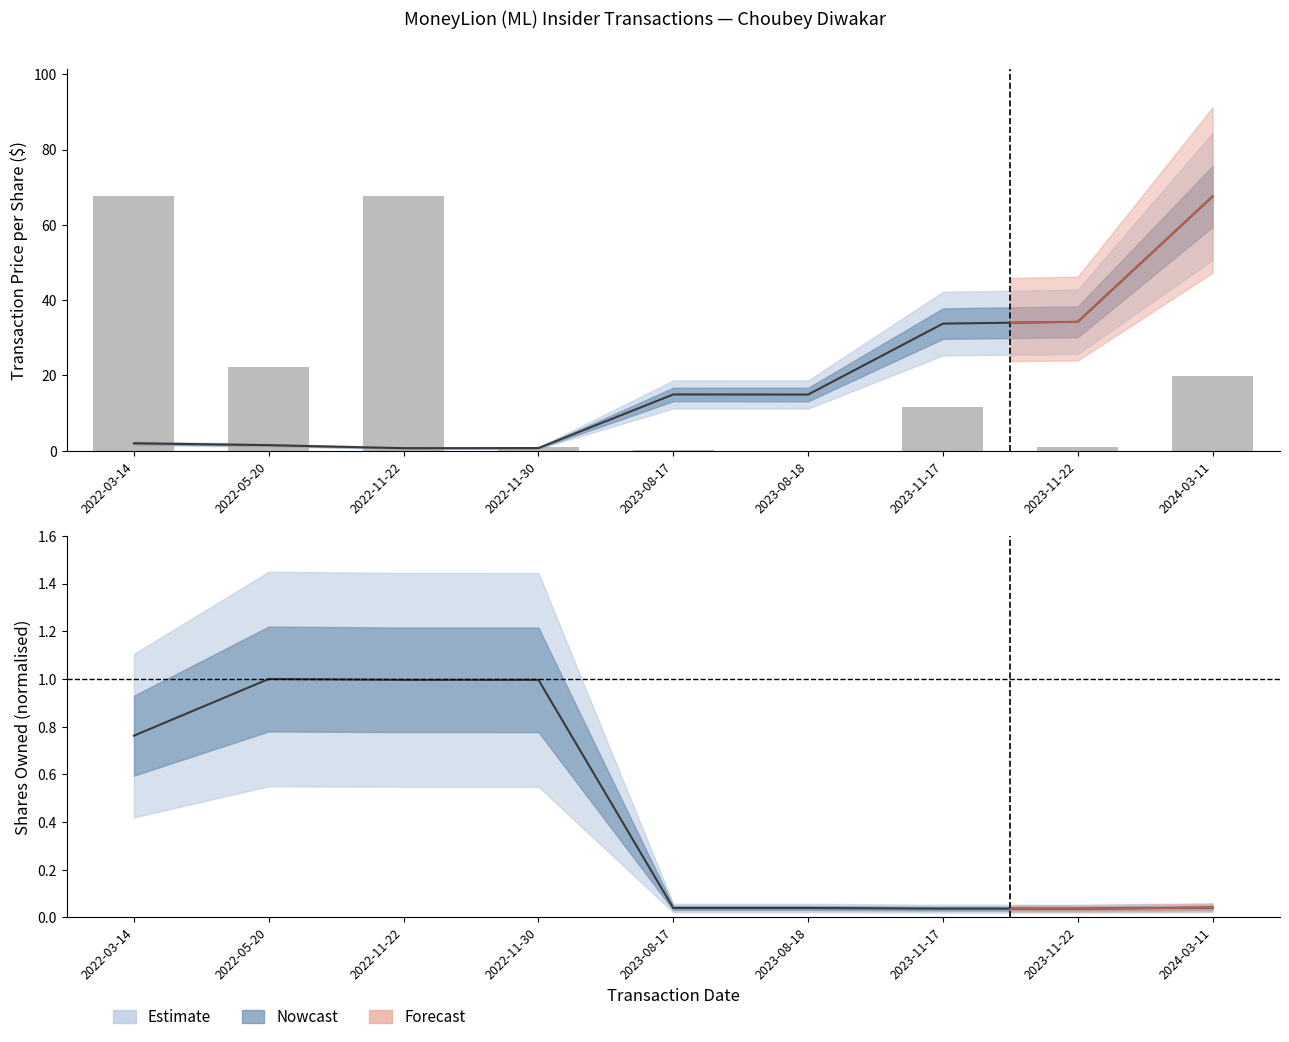

What is the minimum value for transactionShares?

0.1